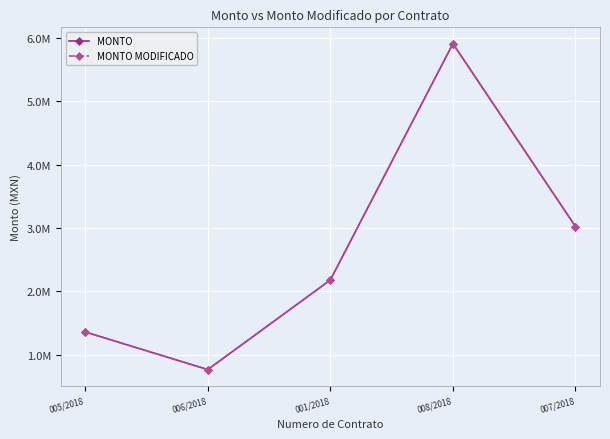

True or false: MONTO and MONTO MODIFICADO cross at least once.

False